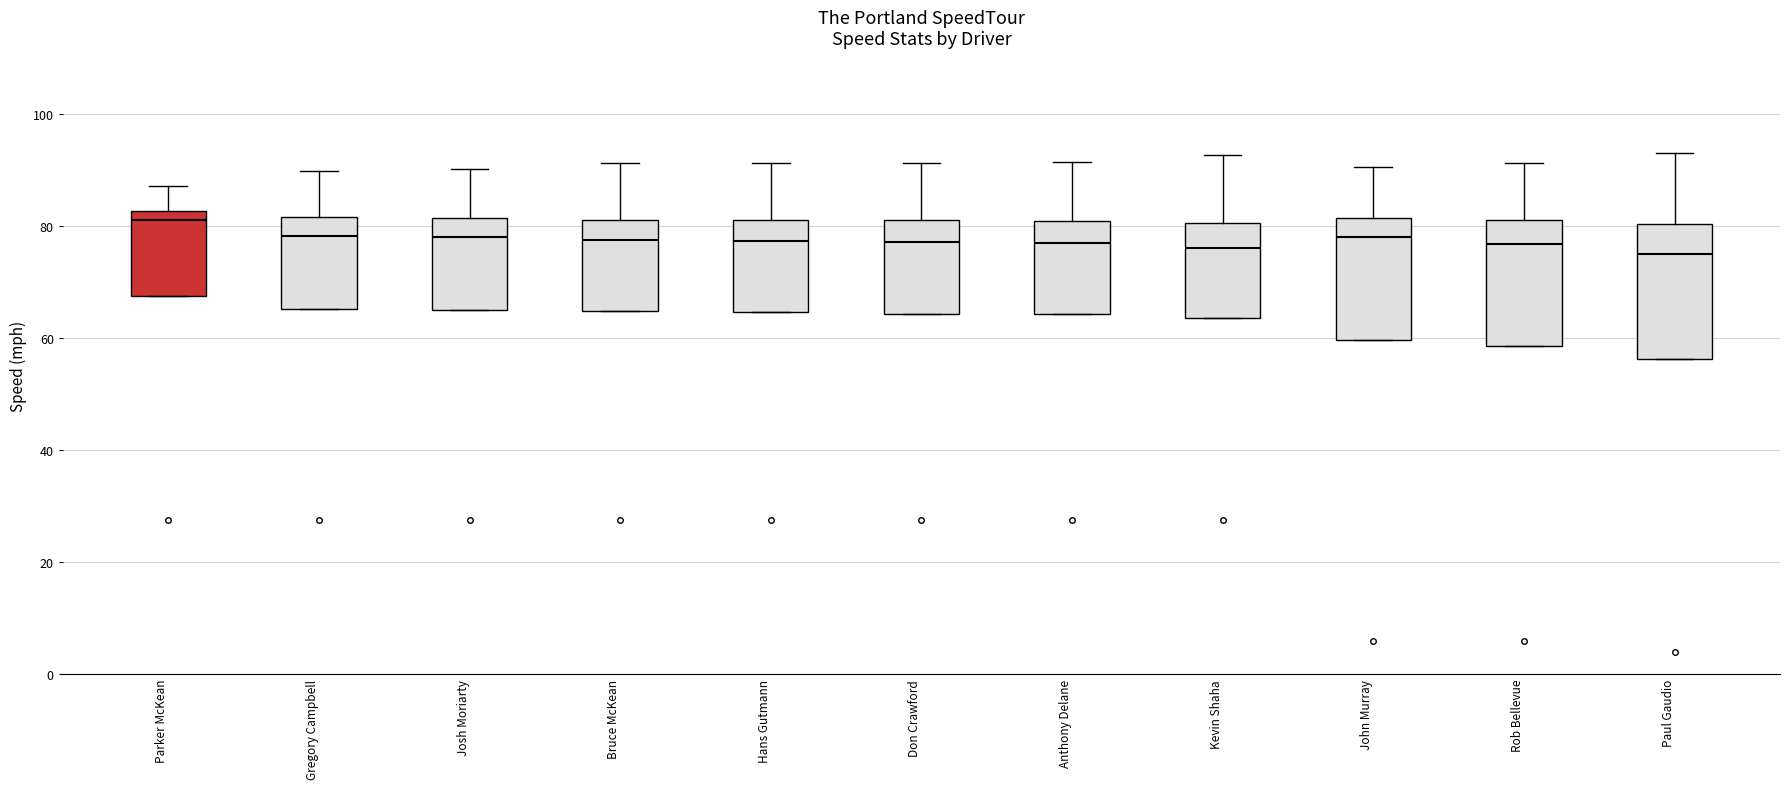

Where is the upper edge of the box for Hans Gutmann on the y-axis? The values are not printed on the chart, so give them approximately, as read against the axis.

82